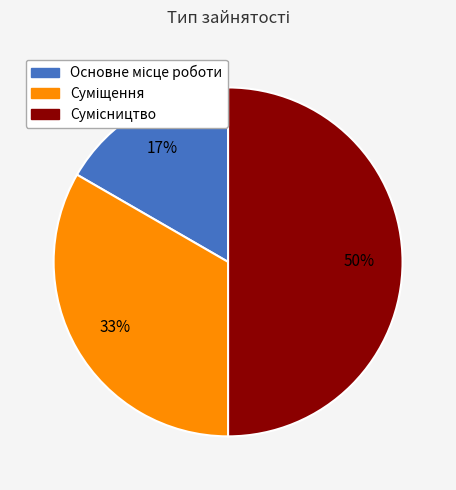

To the nearest percent, what is the difference between the largest and smallest slice percentages?

33%